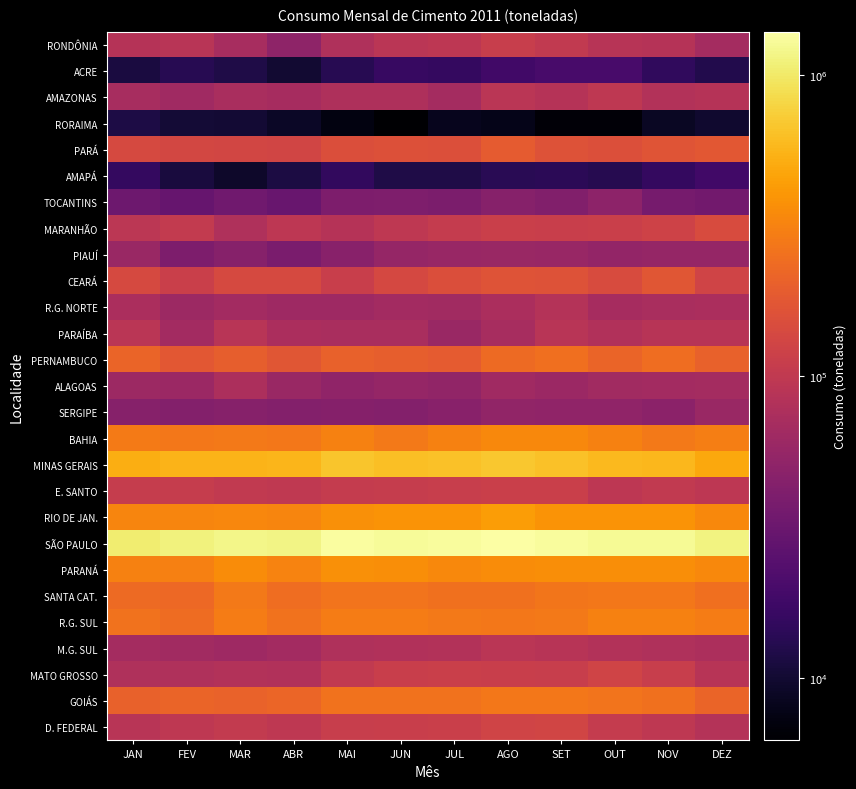

Between JUL and AGO, which is larger?

AGO